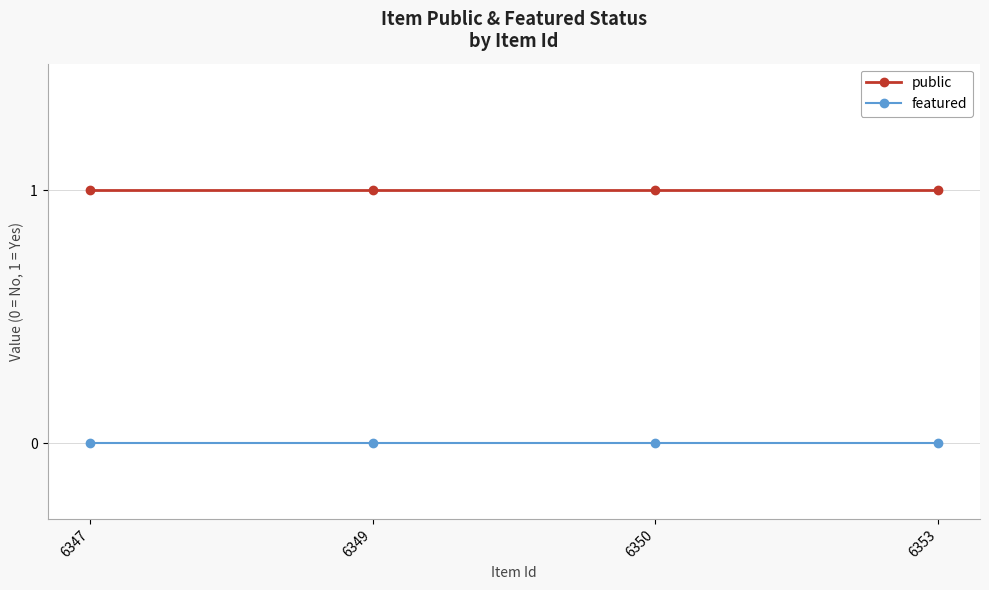

At 6353, list the series in order from smallest to largest.

featured, public